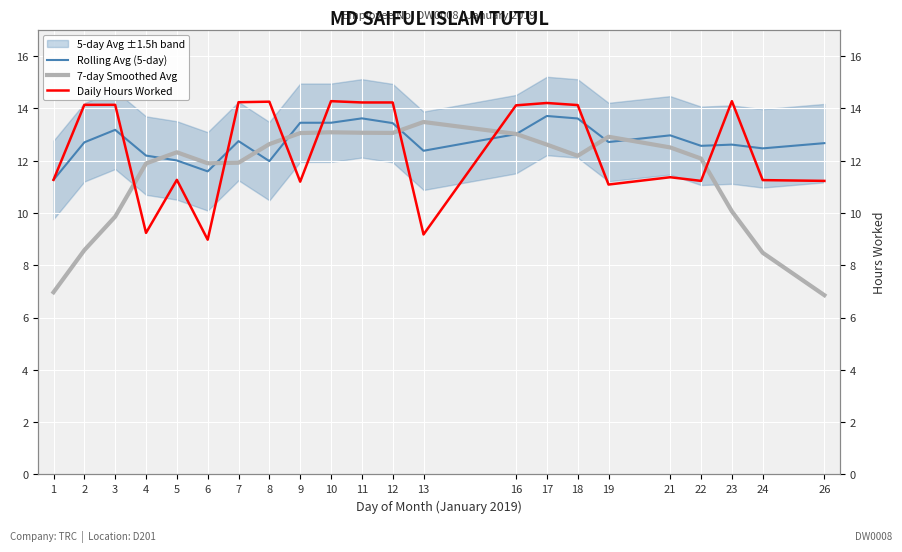

Does the chart display data point markers on the line(s)?

No